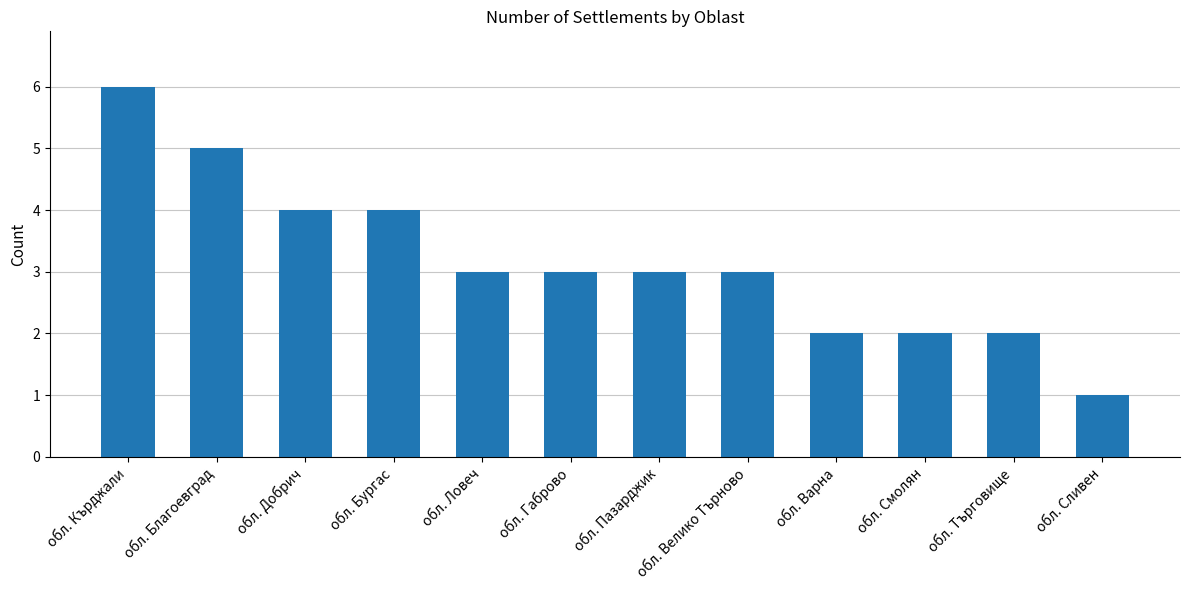

What is the difference between the maximum and minimum values?

5